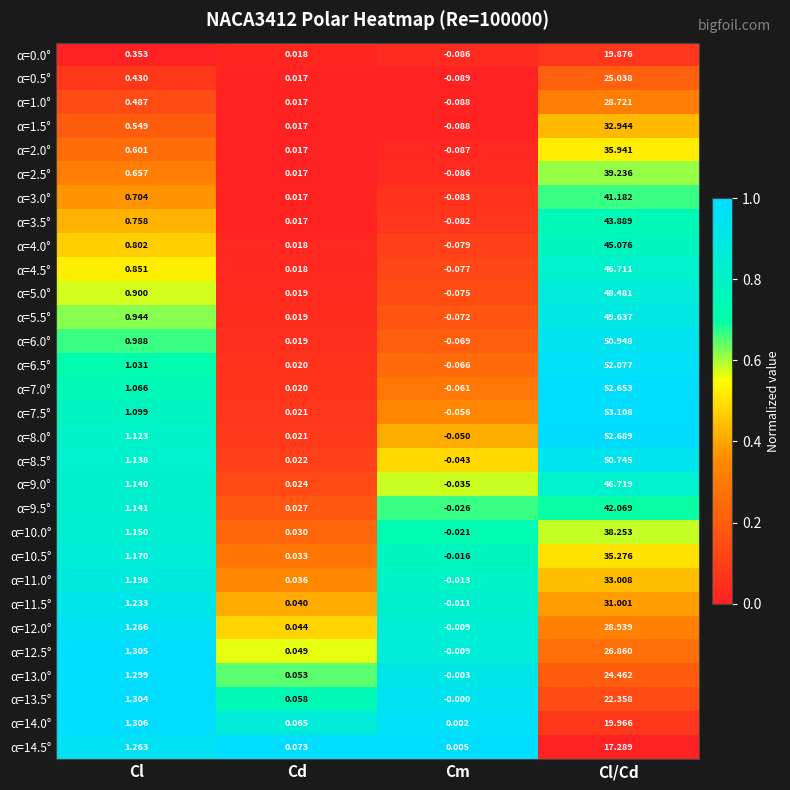

Count the number of categories in the chart.

4